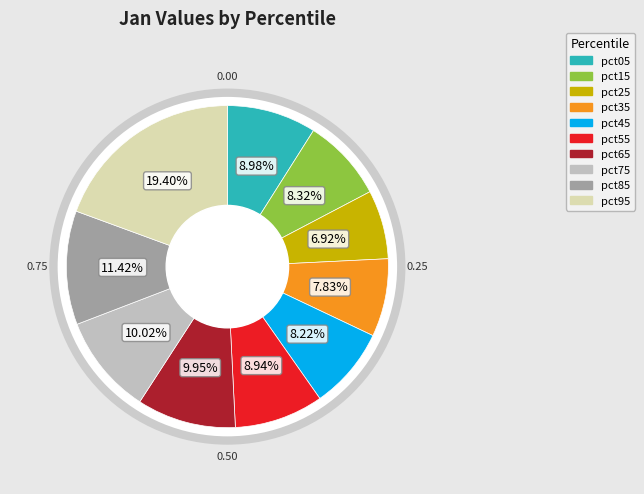

Is it true that pct05 is 9% of the pie?

True